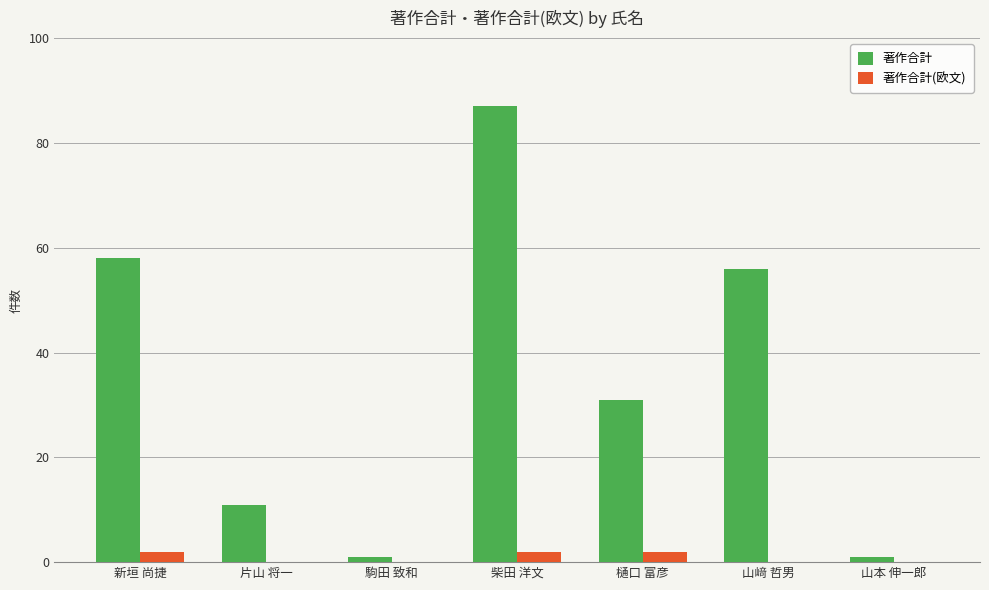

Which label corresponds to the largest value in the chart?

柴田 洋文